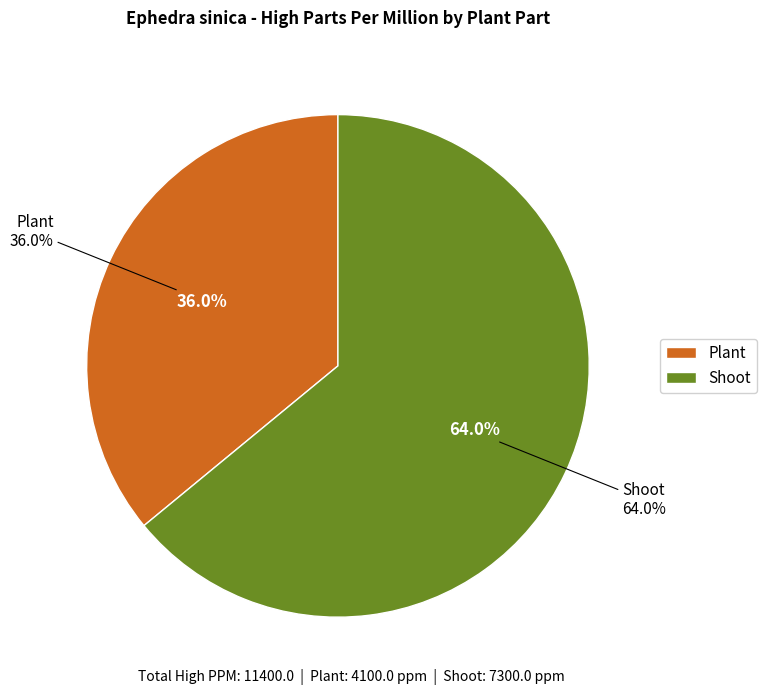

What is the change in value from Plant to Shoot?

+3200